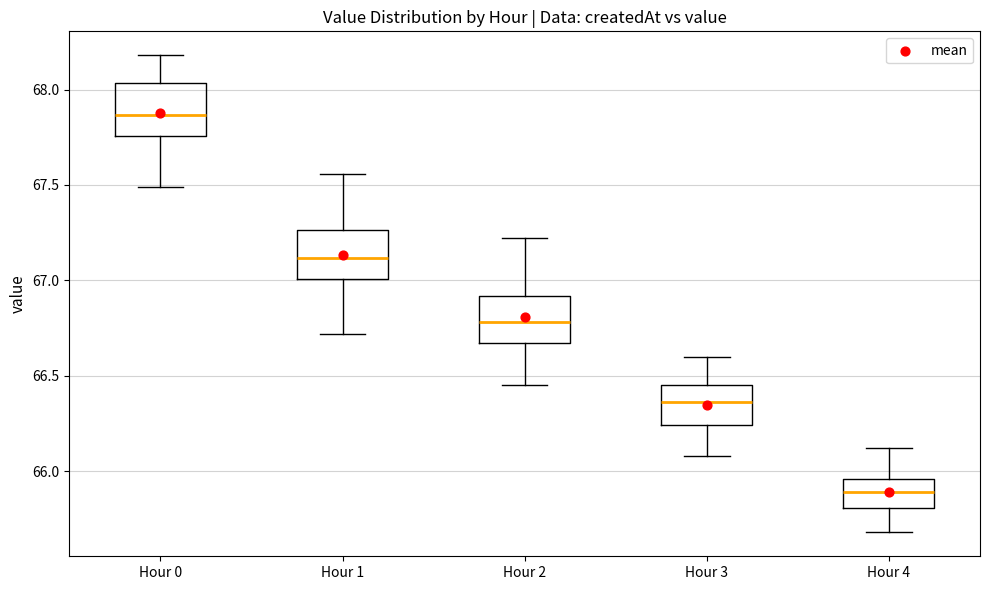

Reading left to right, read every box against the y-axis: the position of its median line, the range the box covers, and the ends of its whiskers. The values are not printed on the chart, so give them approximately, as read against the axis.

Hour 0: median 67.85, box 67.75 to 68.05, whiskers 67.50 to 68.20
Hour 1: median 67.10, box 67.00 to 67.25, whiskers 66.70 to 67.55
Hour 2: median 66.80, box 66.65 to 66.90, whiskers 66.45 to 67.20
Hour 3: median 66.35, box 66.25 to 66.45, whiskers 66.10 to 66.60
Hour 4: median 65.90, box 65.80 to 65.95, whiskers 65.70 to 66.10